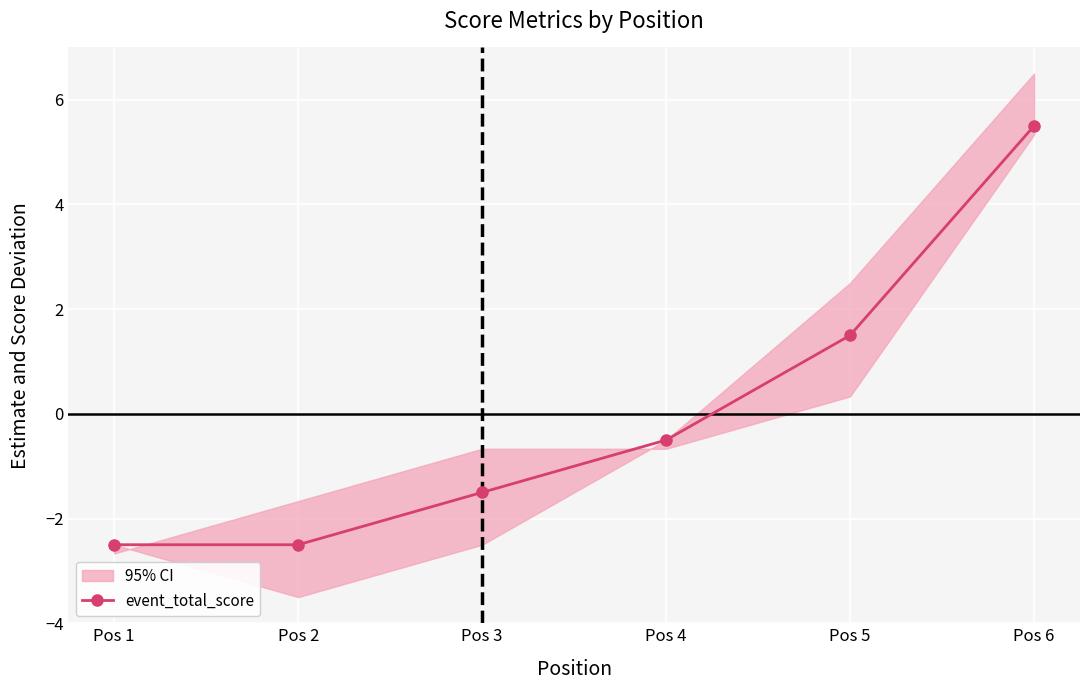

What is the difference between the values at Pos 1 and Pos 5?

4.0